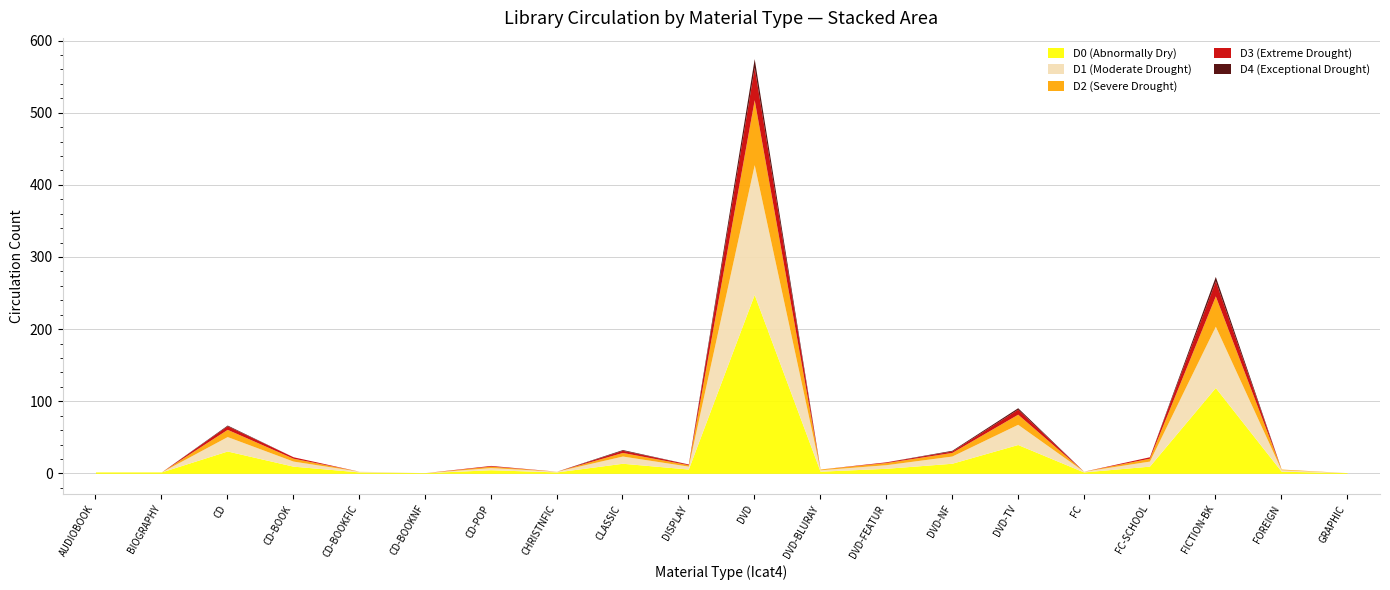

How many series are shown in this chart?

5